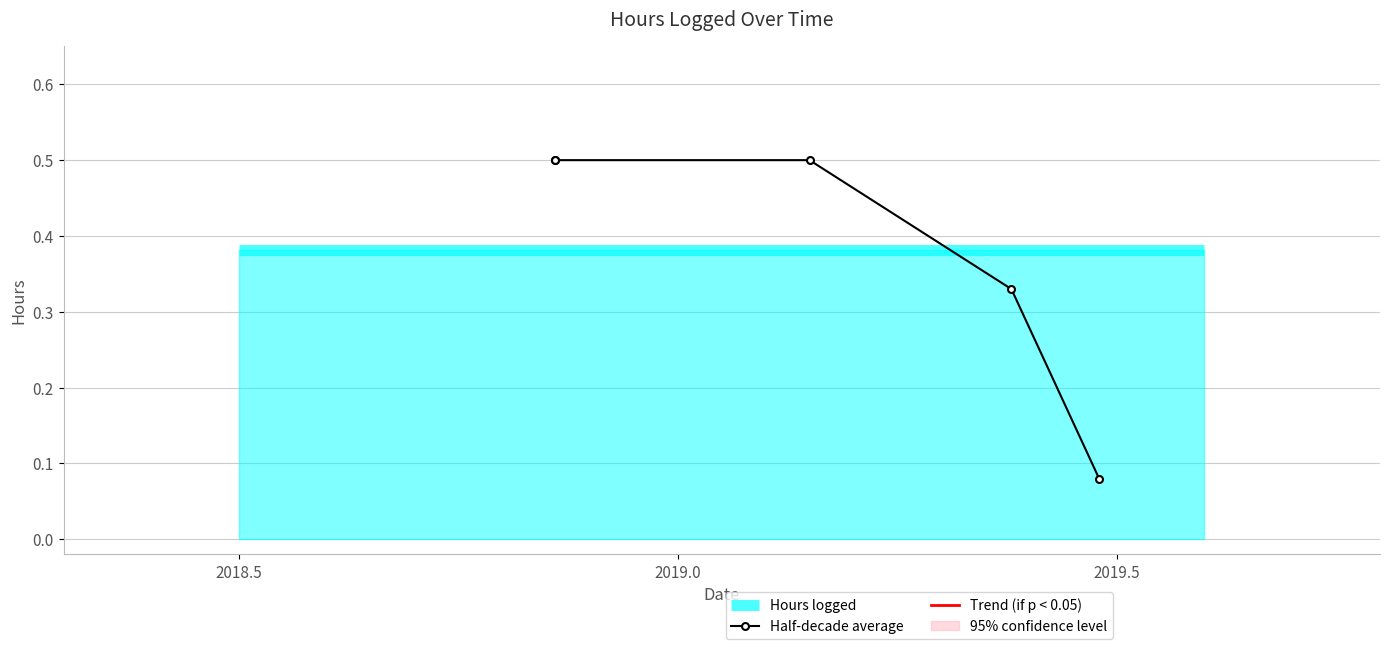

The value at 05/16/2019 is 0.2. True or false?

False